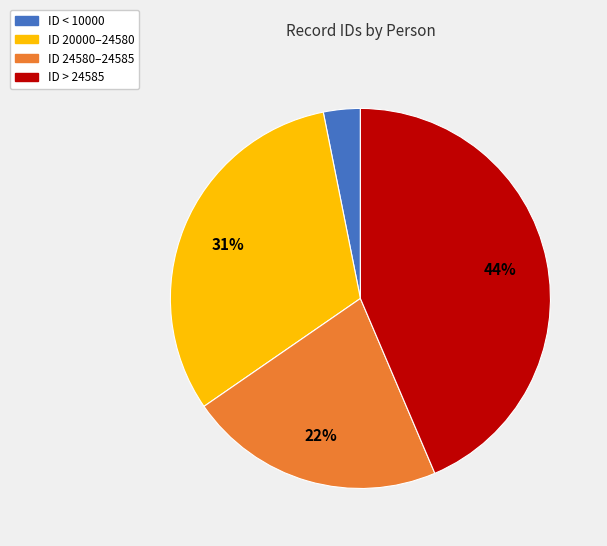

To the nearest percent, what is the average slice percentage?

25%